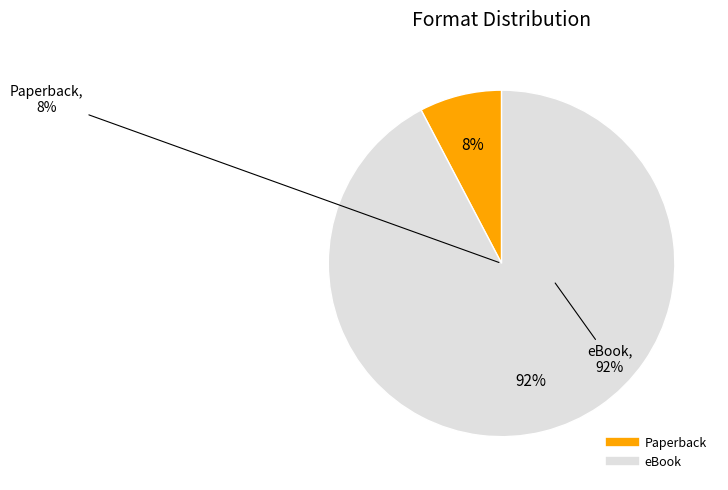

How many slices are in this pie chart?

2